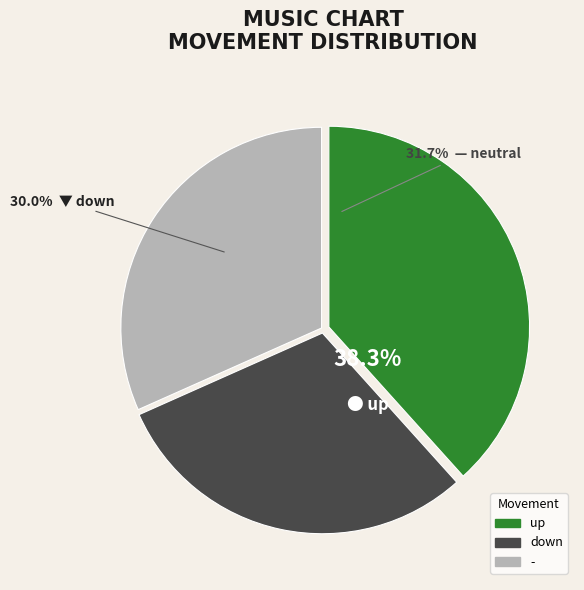

Rank the categories by value from highest to lowest.

up, -, down